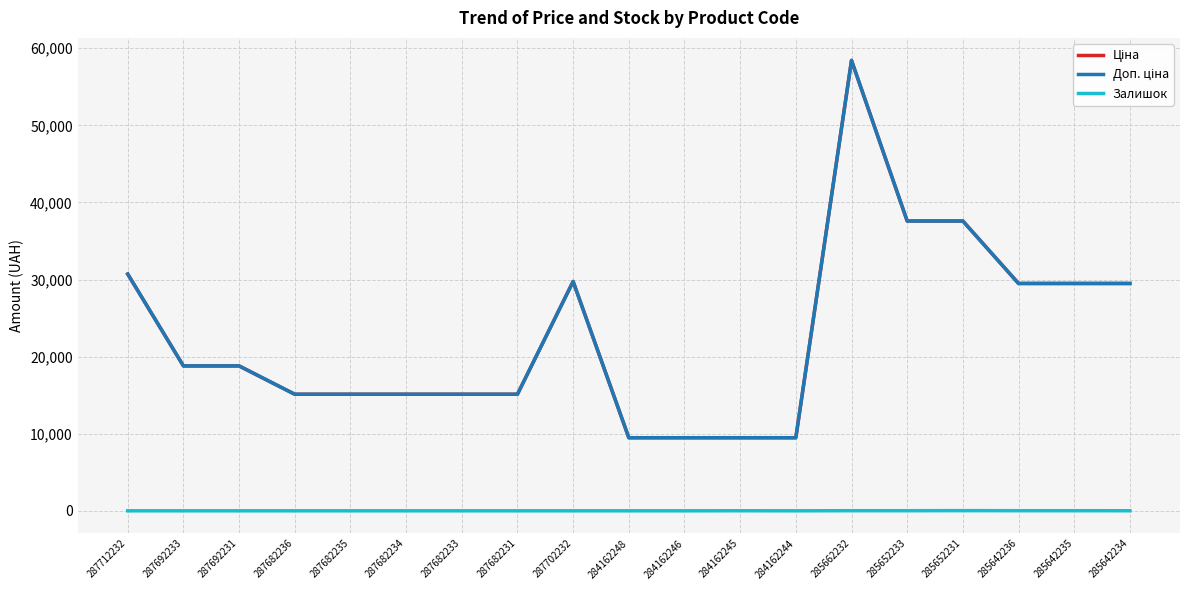

At which category is the sum across all series the highest?

285662232